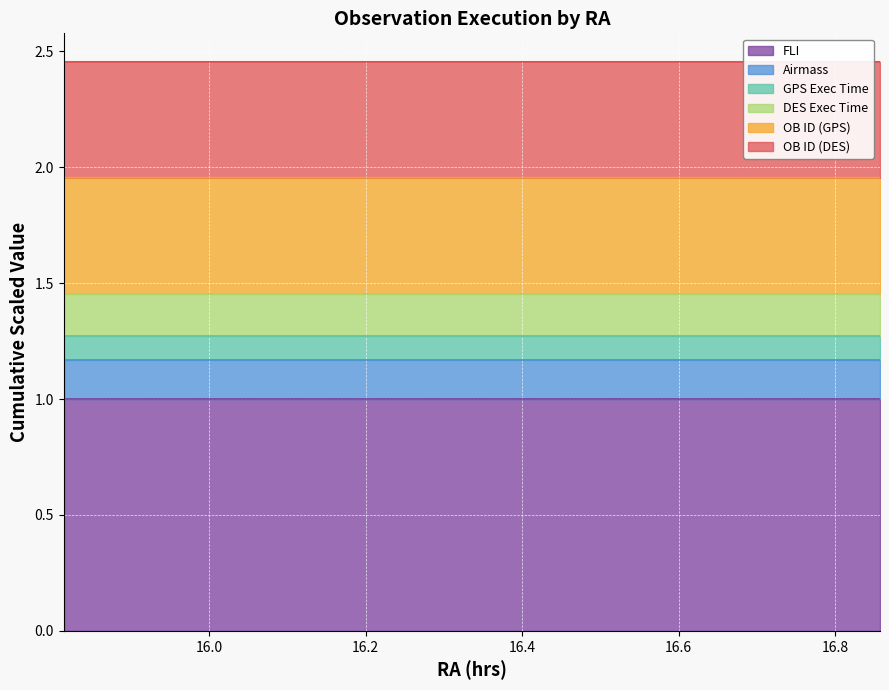

What is the highest value of the FLI series?

1.0